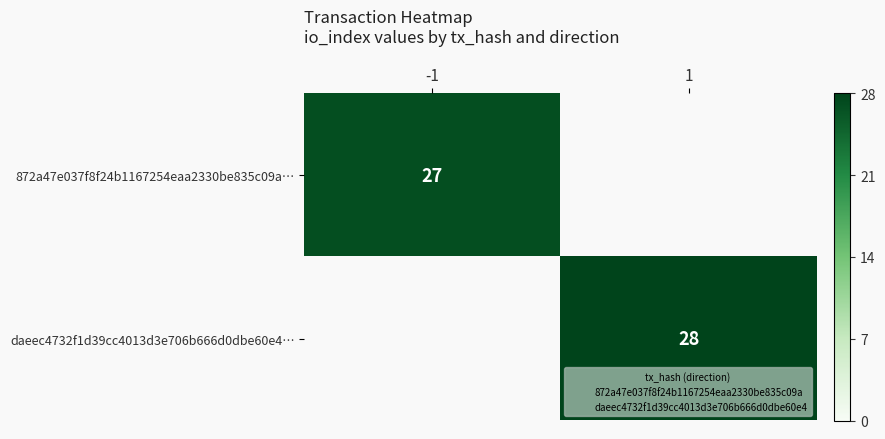

List the series in order of their peak value, lowest first.

872a47e037f8f24b1167254eaa2330be835c09a…, daeec4732f1d39cc4013d3e706b666d0dbe60e4…